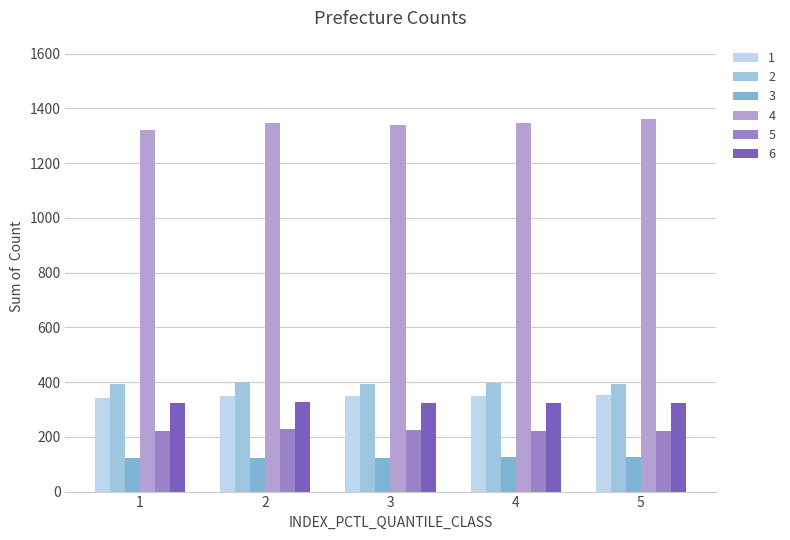

What is the difference between the highest and lowest values at 2?

1224